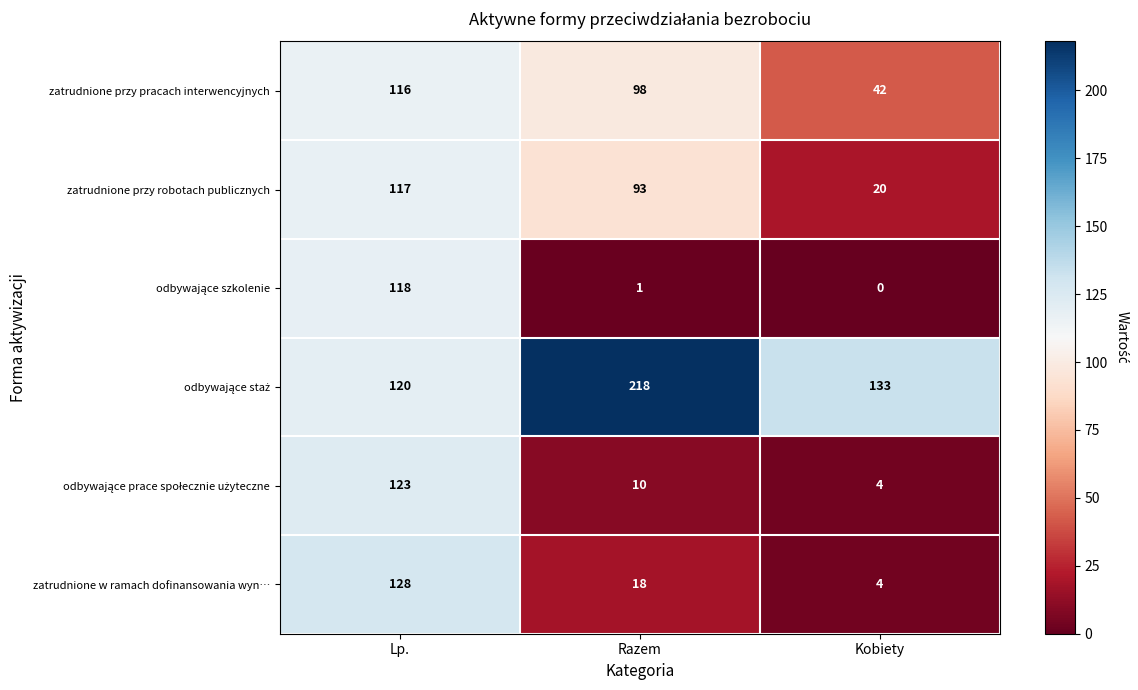

What is the maximum value shown in the chart?

218